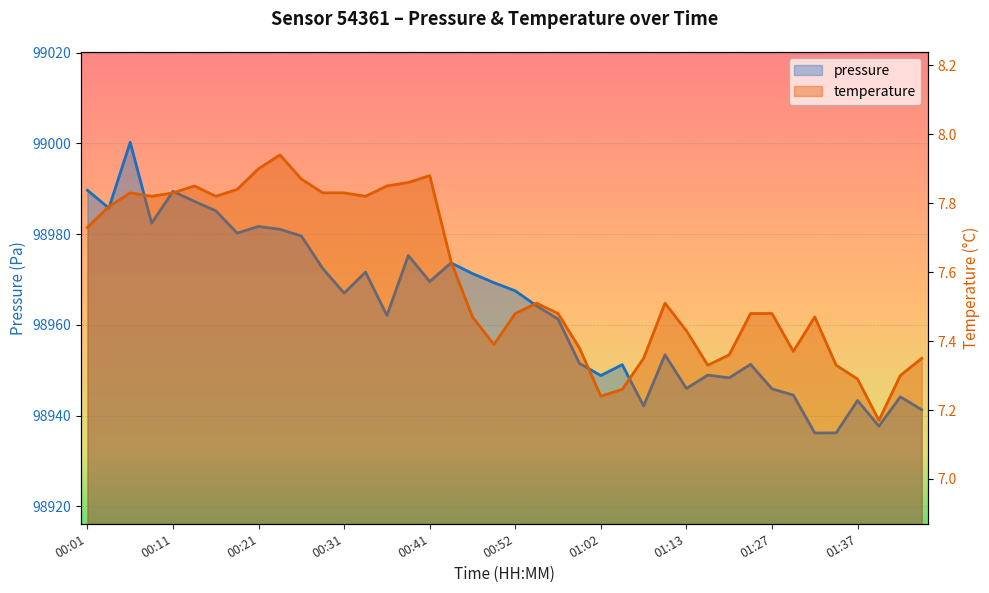

What is the minimum value for temperature?

7.2